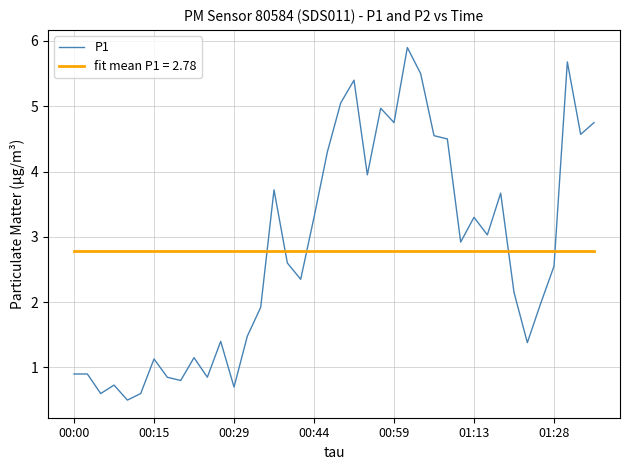

Rank the series by their maximum value, from highest to lowest.

P1, fit mean P1 = 2.78